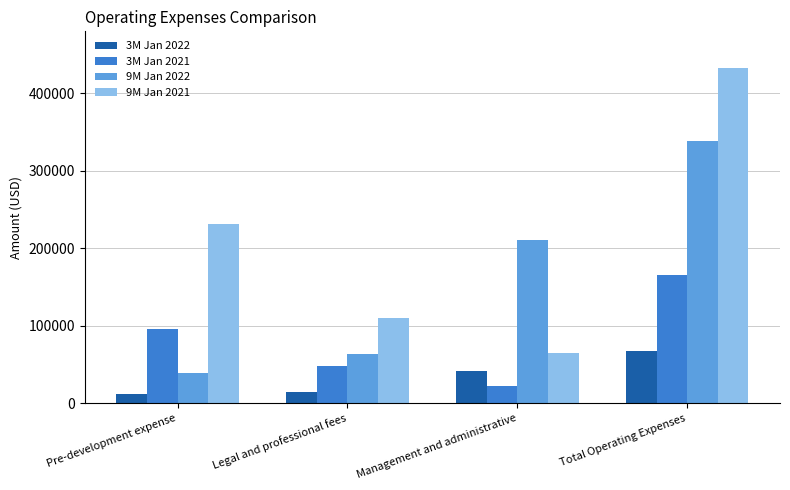

What is the greatest value displayed?

432520